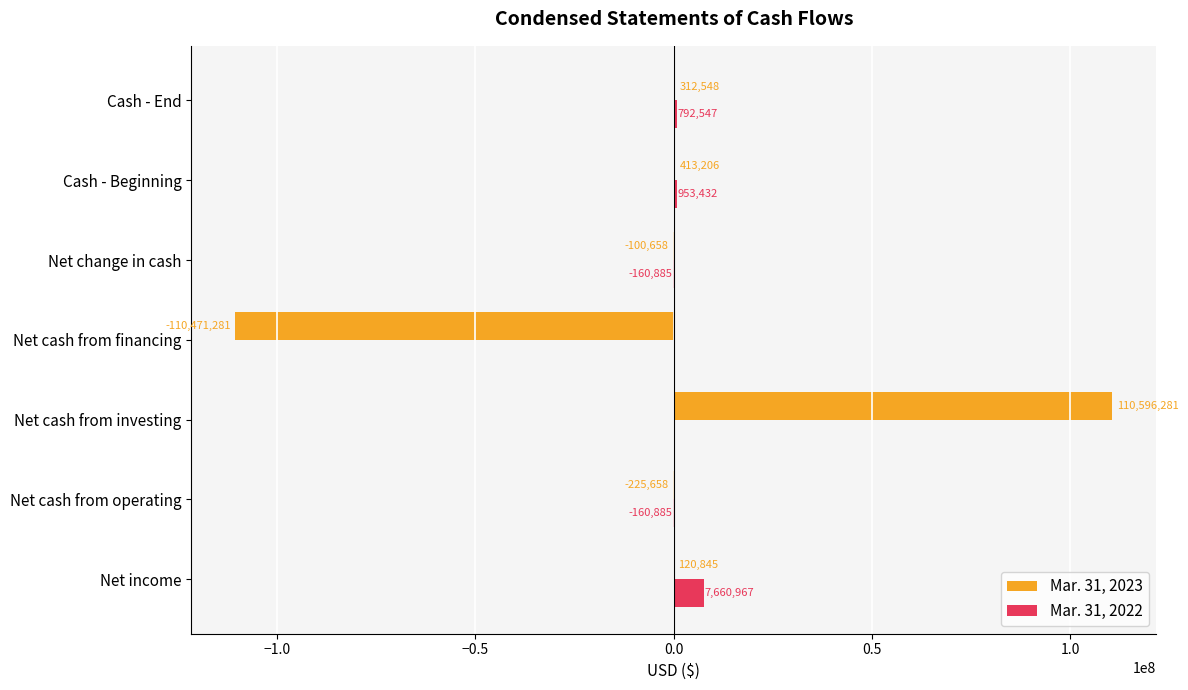

What is the greatest value displayed?

110596281